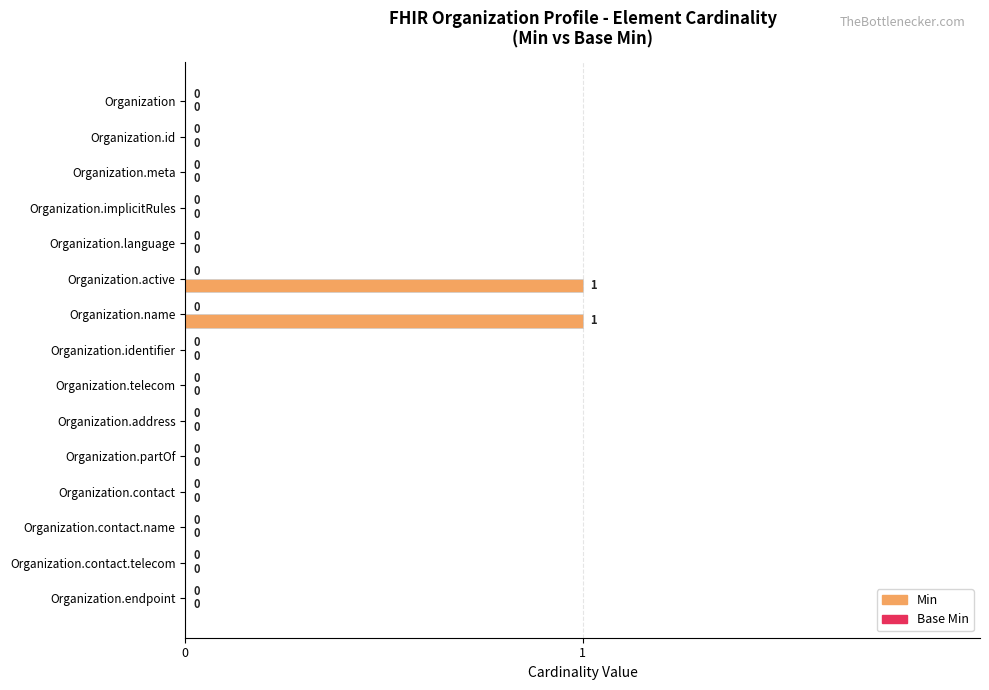

True or false: the data shows 0 at Organization.id.

True